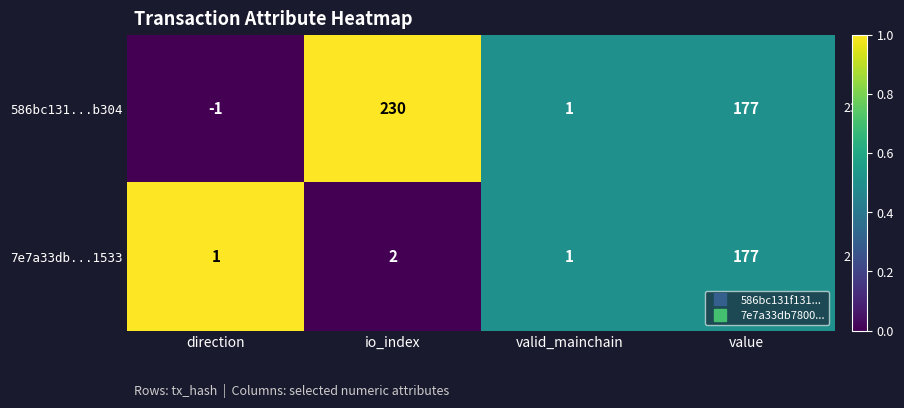

At which category does the chart reach its minimum across all series?

direction